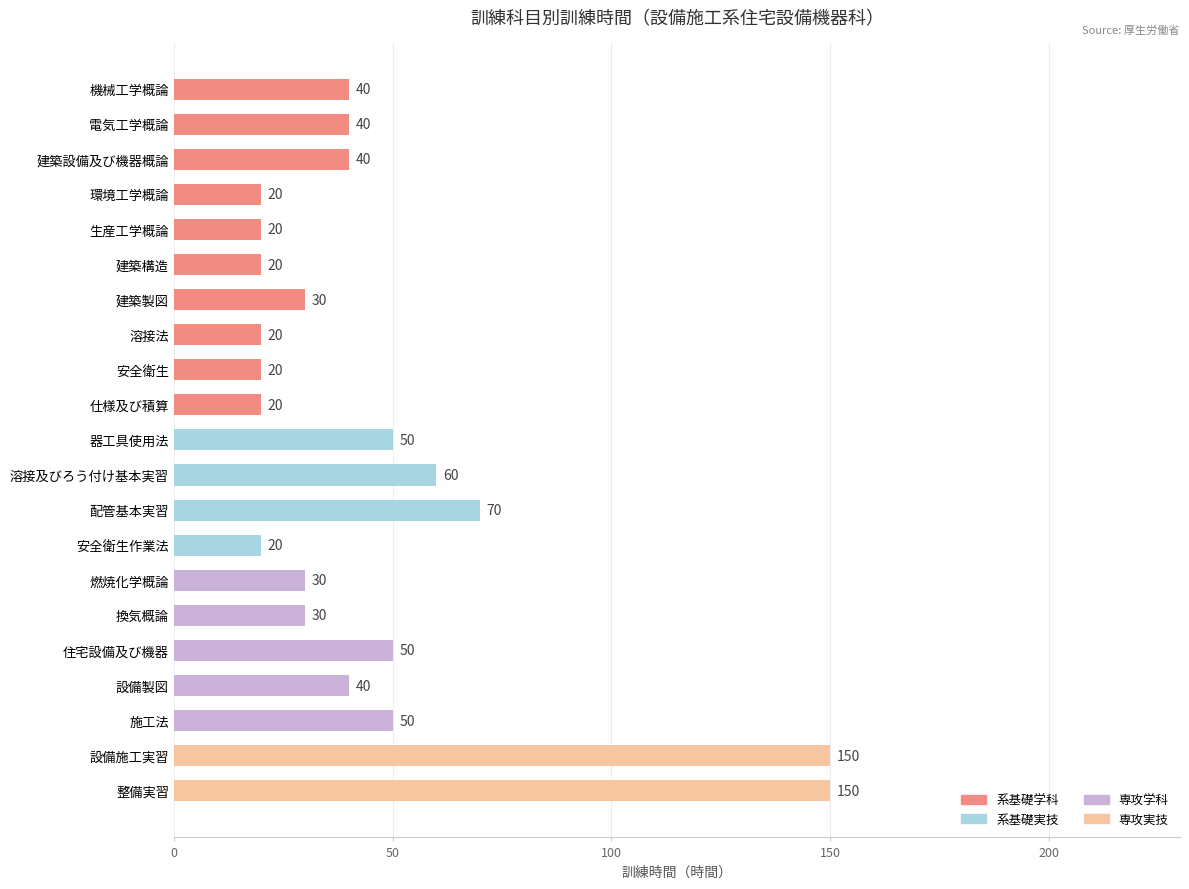

What is the smallest value displayed?

20